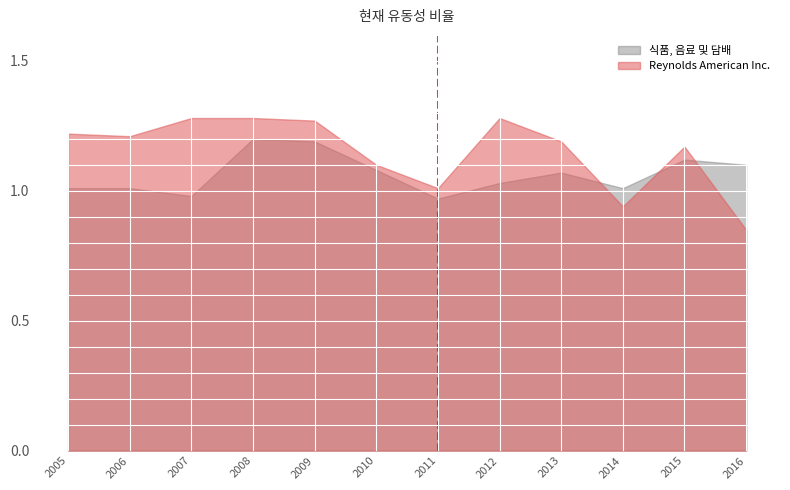

True or false: 식품, 음료 및 담배 has a value of 0.7 at 2005.

False